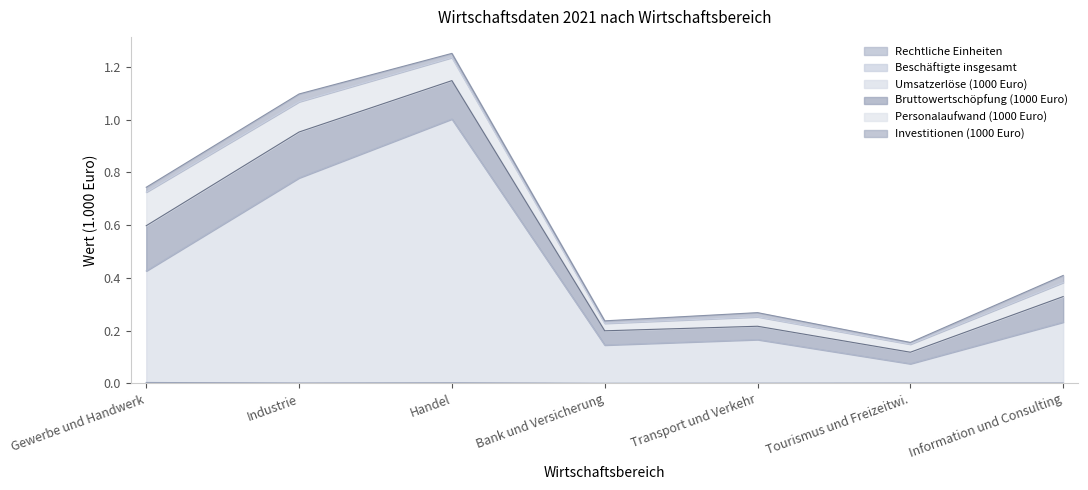

At how many categories does at least one series exceed 0?

7